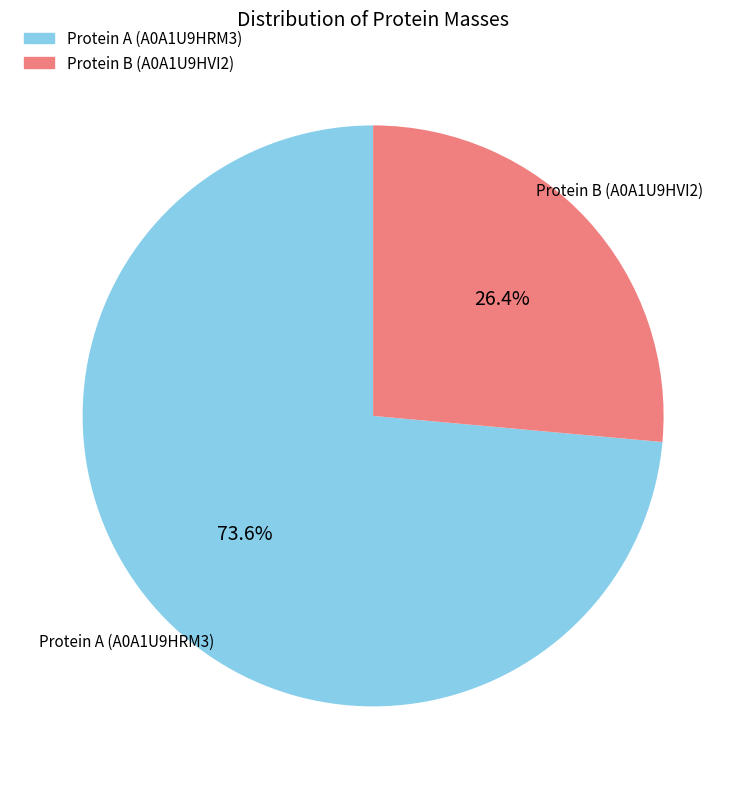

Is there a majority slice in this chart?

Yes